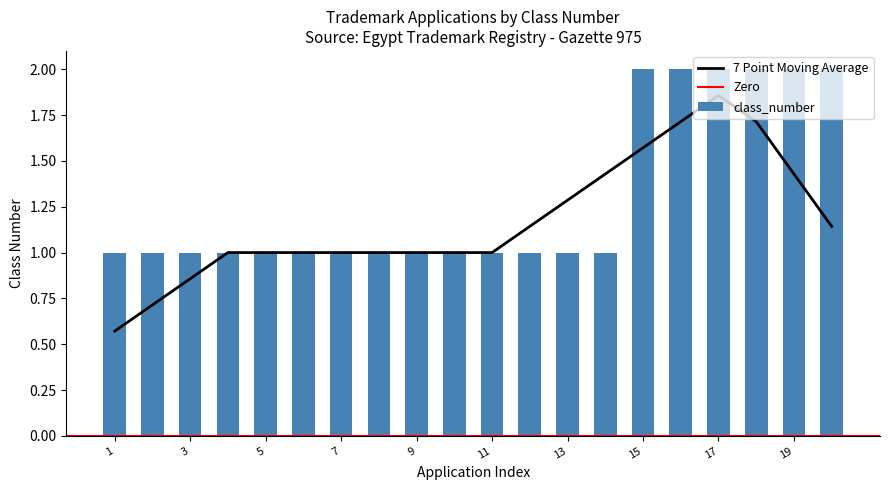

Is it true that the value at 18 is 3?

False